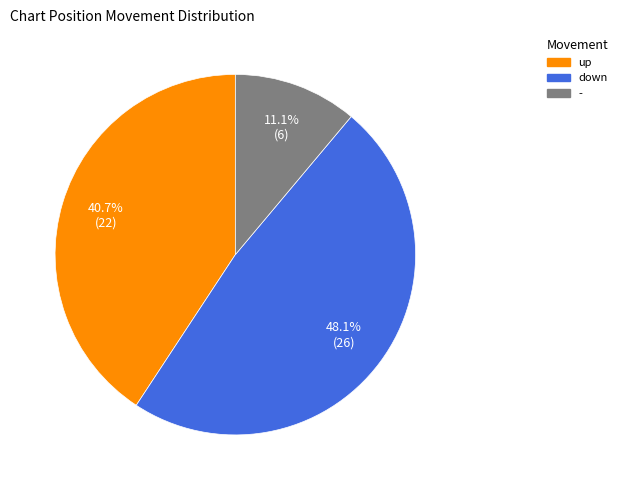

To the nearest percent, what portion does - represent?

11%